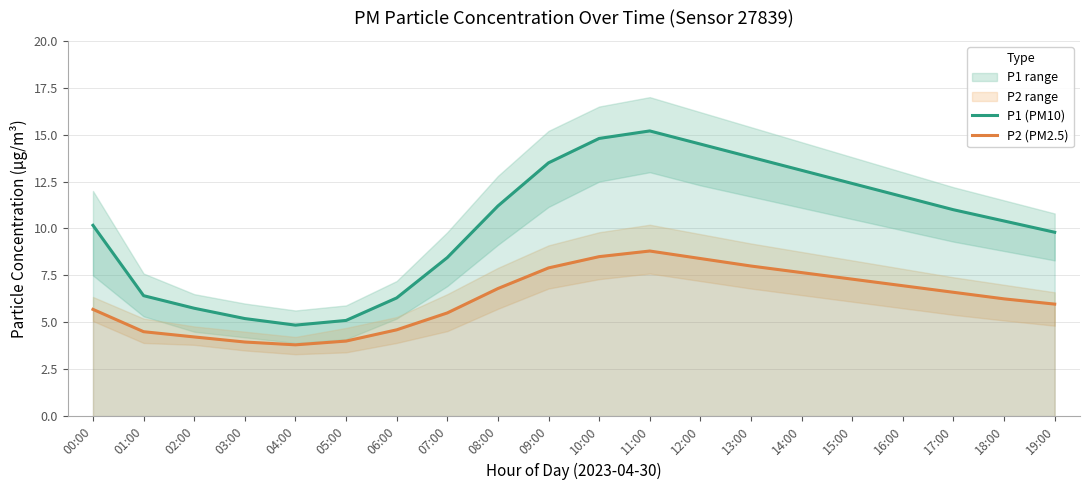

What position from the right is 17:00?

3